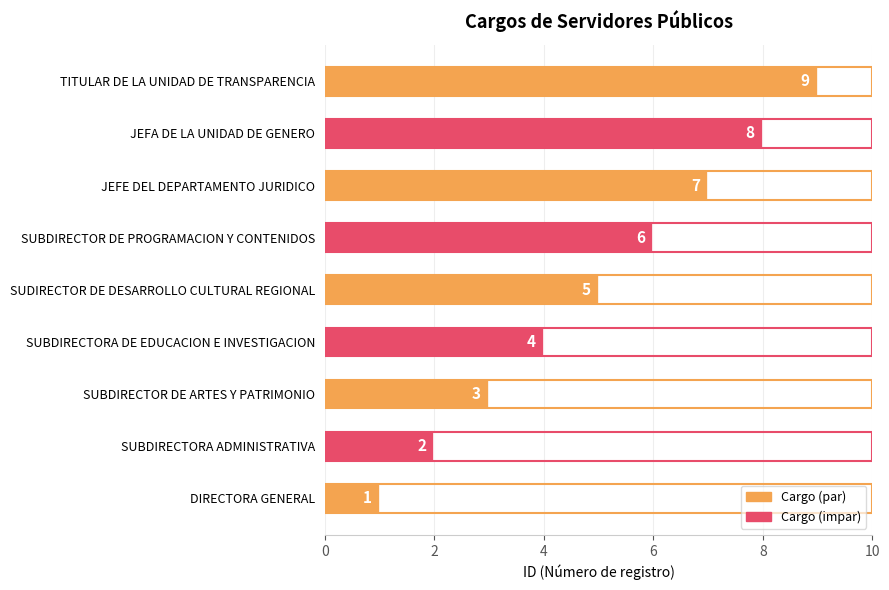

What is the approximate value at JEFA DE LA UNIDAD DE GENERO?

8